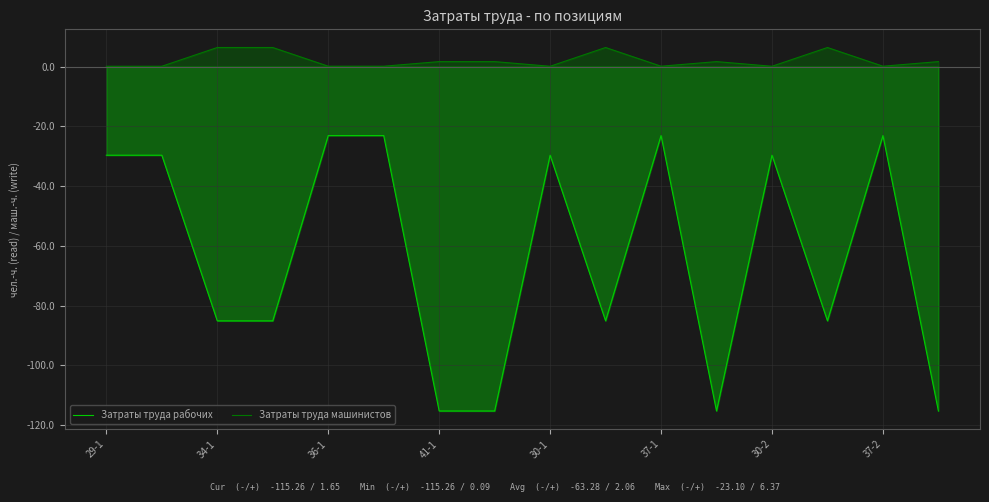

How many interior local valleys does the Затраты труда машинистов series have?

4